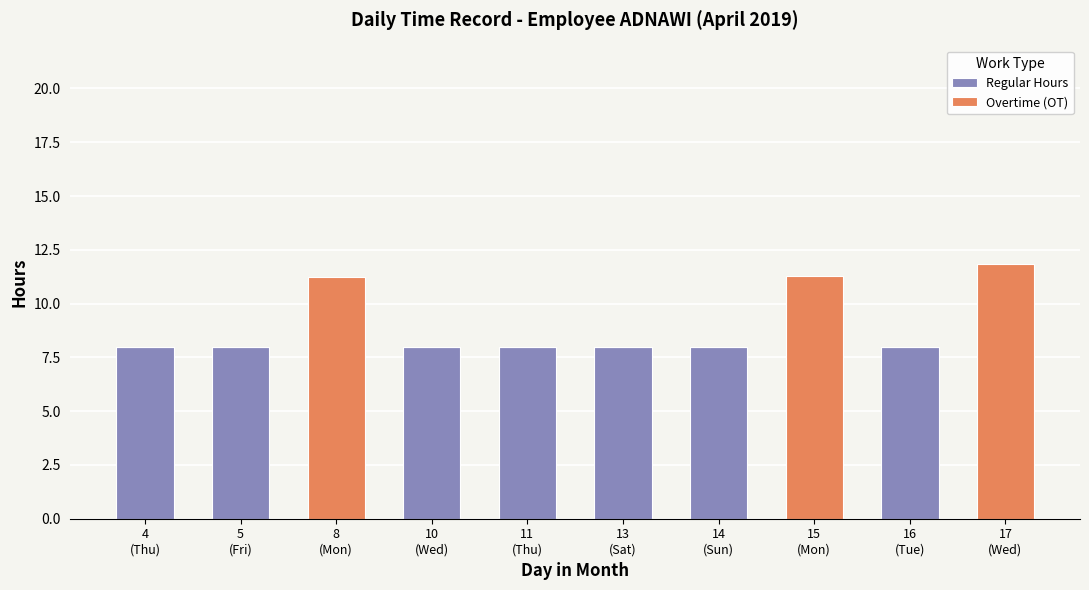

What is the sum of all Regular Hours values?

56.0